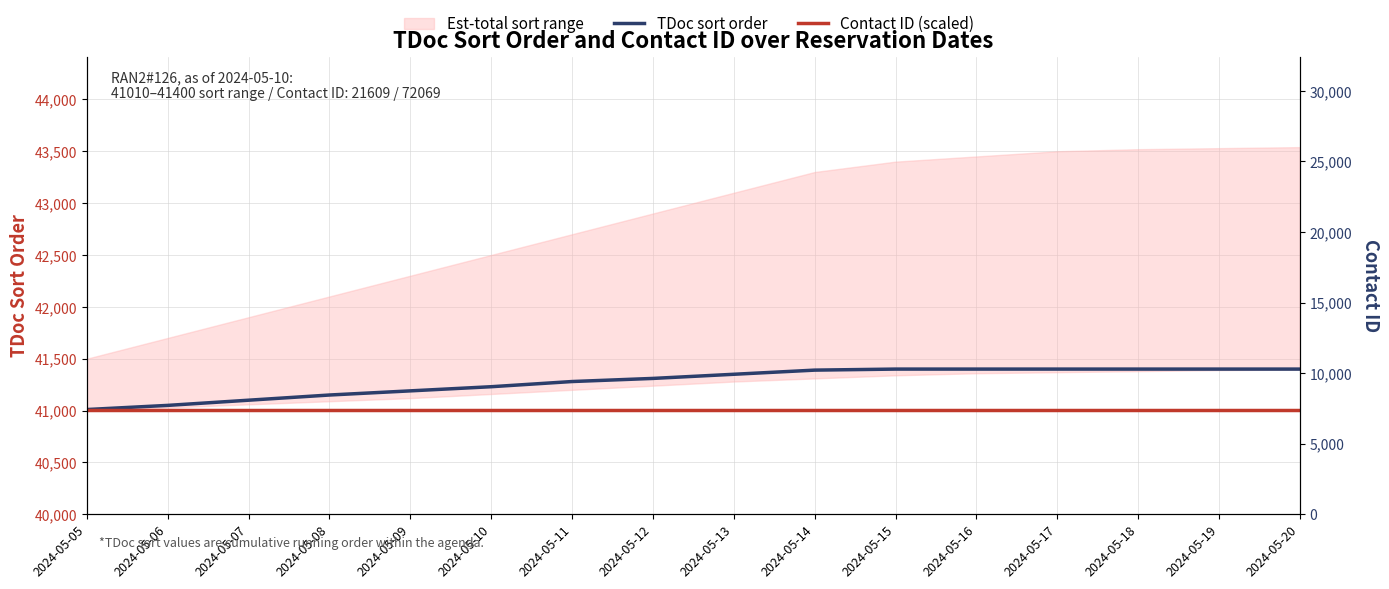

Reading left to right, what are all the values shown in this chart?

TDoc sort order: 2024-05-05=41010	2024-05-06=41050	2024-05-07=41100	2024-05-08=41150	2024-05-09=41190	2024-05-10=41230	2024-05-11=41280	2024-05-12=41310	2024-05-13=41350	2024-05-14=41390	2024-05-15=41400	2024-05-16=41400	2024-05-17=41400	2024-05-18=41400	2024-05-19=41400	2024-05-20=41400
Contact ID (scaled): 2024-05-05=41010	2024-05-06=41010	2024-05-07=41010	2024-05-08=41010	2024-05-09=41010	2024-05-10=41010	2024-05-11=41010	2024-05-12=41010	2024-05-13=41010	2024-05-14=41010	2024-05-15=41010	2024-05-16=41010	2024-05-17=41010	2024-05-18=41010	2024-05-19=41010	2024-05-20=41010